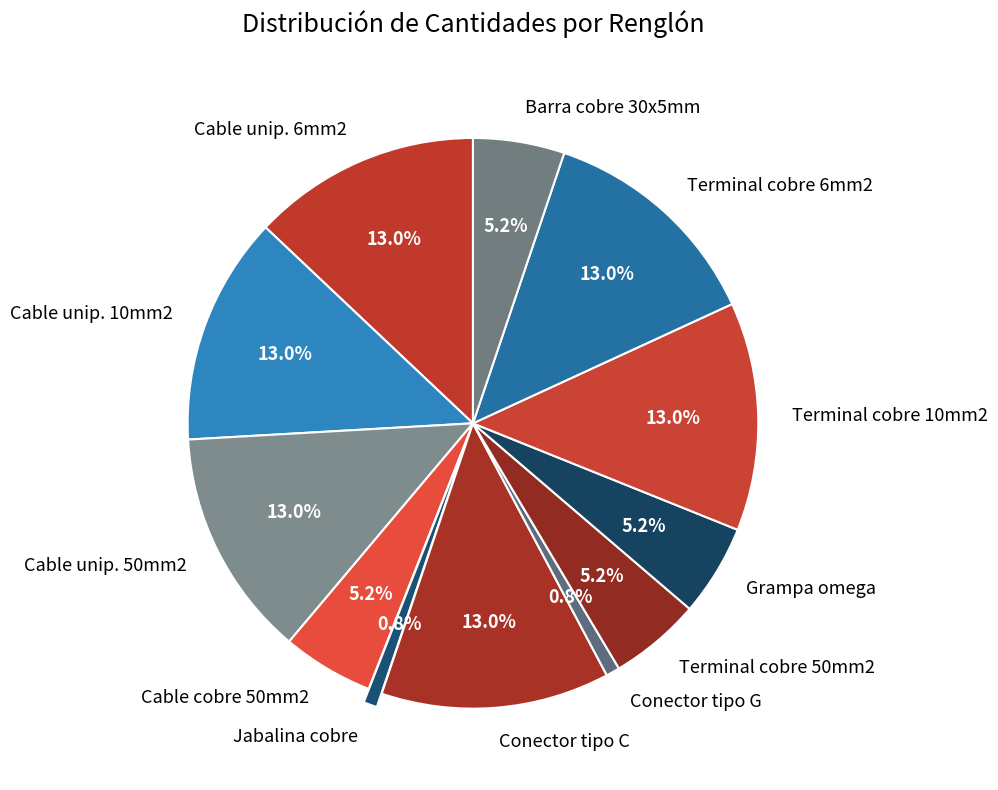

To the nearest percent, what is the average slice percentage?

8%